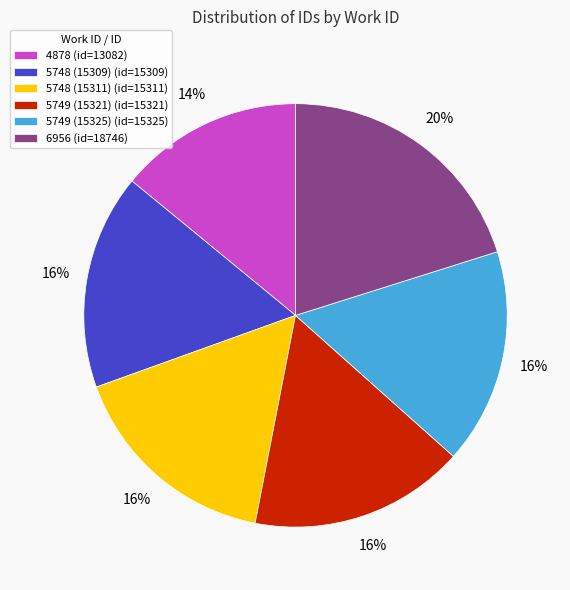

Is 4878 the majority of the pie?

No